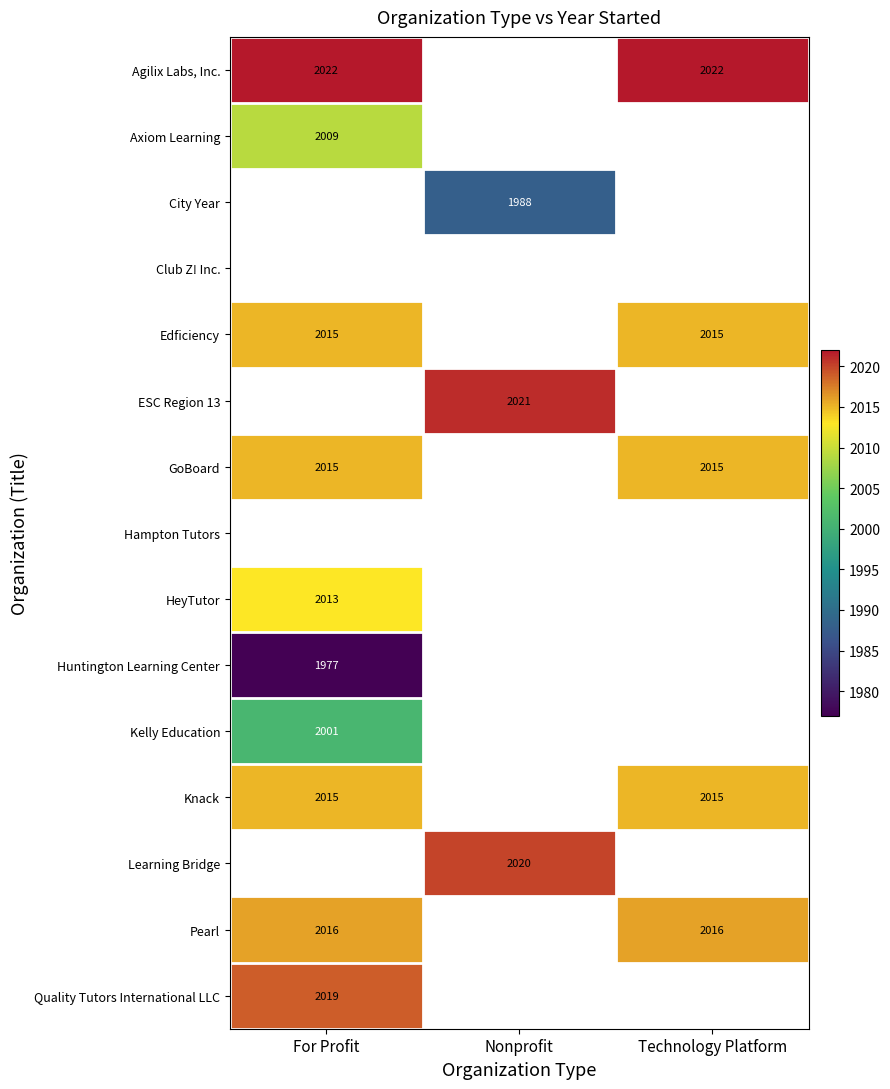

Rank the series by their maximum value, from highest to lowest.

Agilix Labs, Inc., City Year, Club Z! Inc., Edficiency, ESC Region 13, Hampton Tutors, Quality Tutors International LLC, GoBoard, Knack, HeyTutor, Axiom Learning, Learning Bridge, Pearl, Kelly Education, Huntington Learning Center